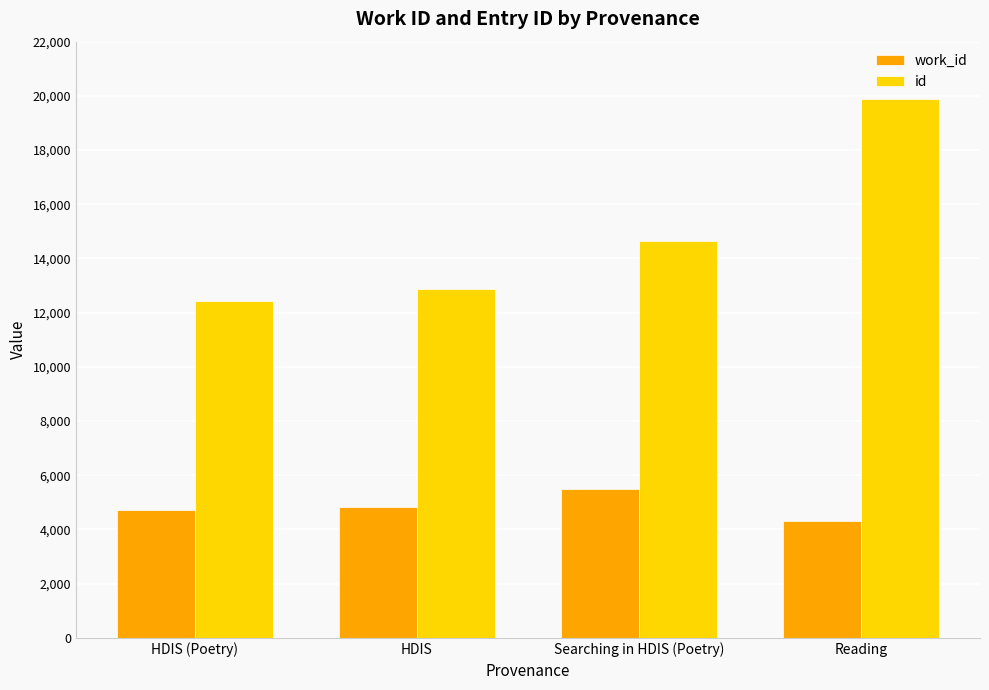

List the series in order of their overall mean, lowest first.

work_id, id